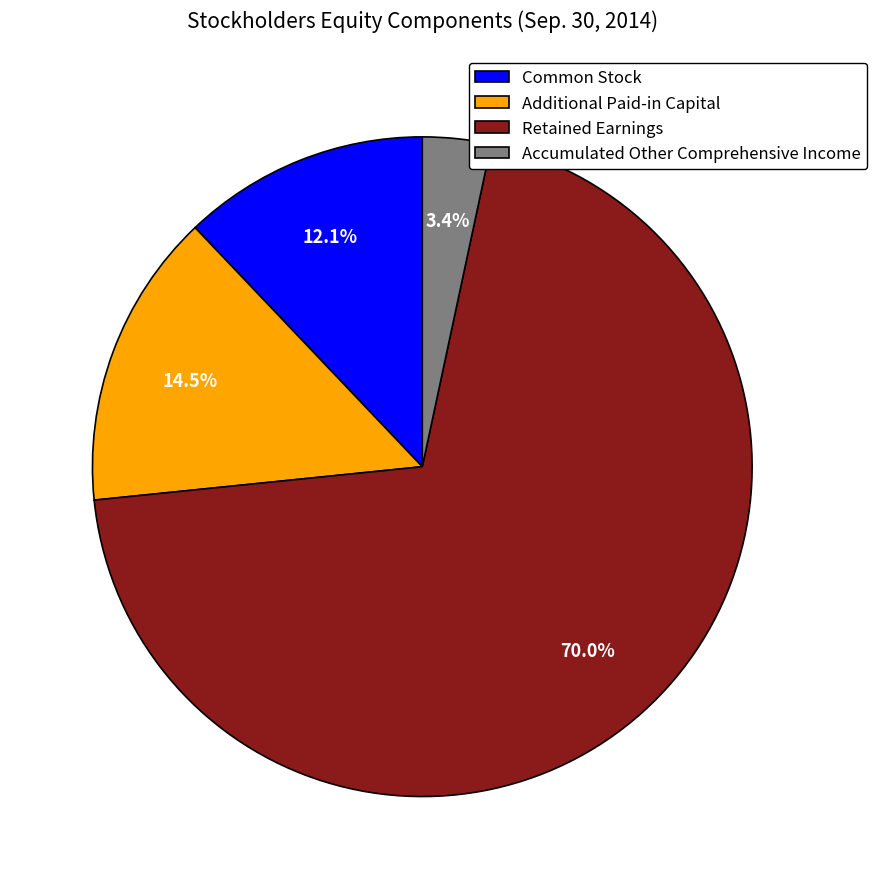

Which has a higher value, Common Stock or Additional Paid-in Capital?

Additional Paid-in Capital